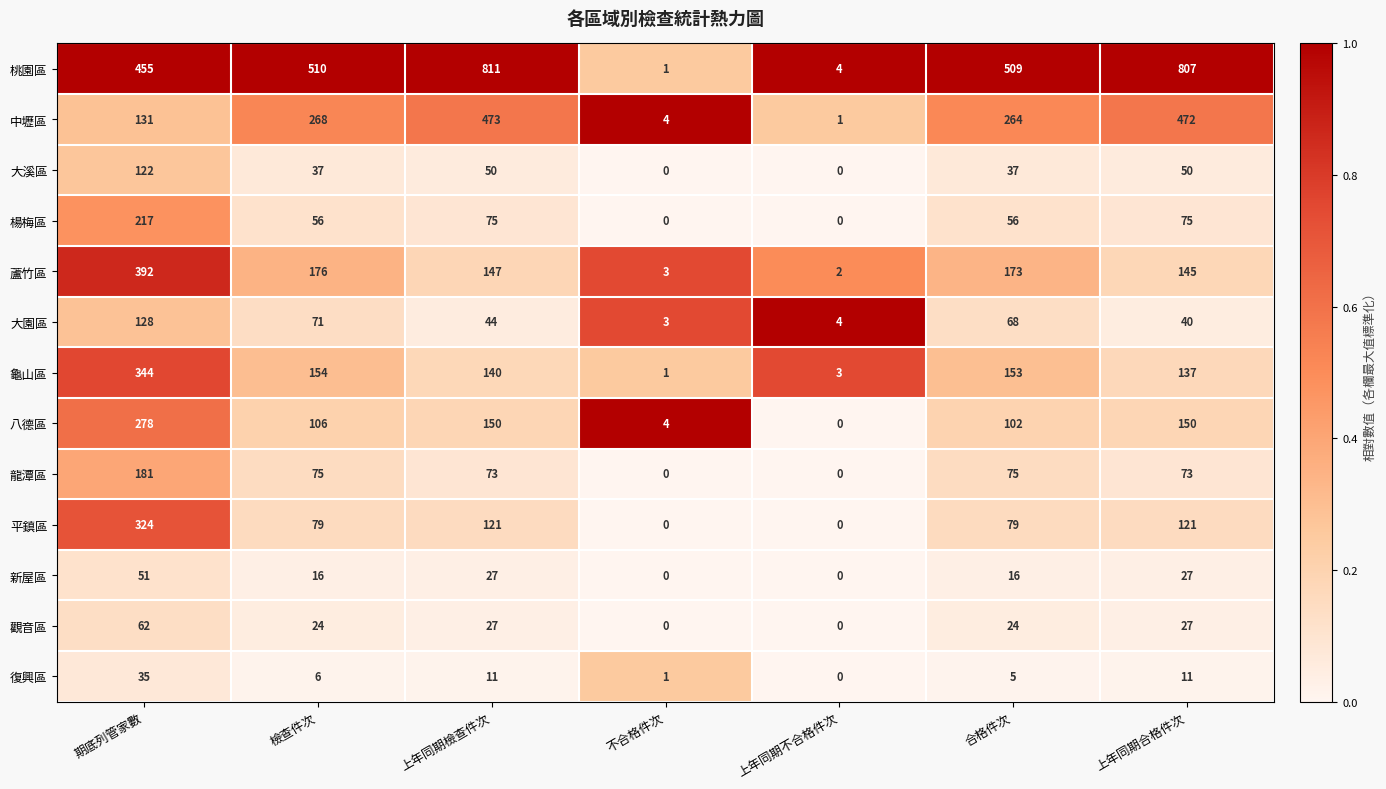

Read the 復興區 value at 上年同期檢查件次, to the nearest 5.

10